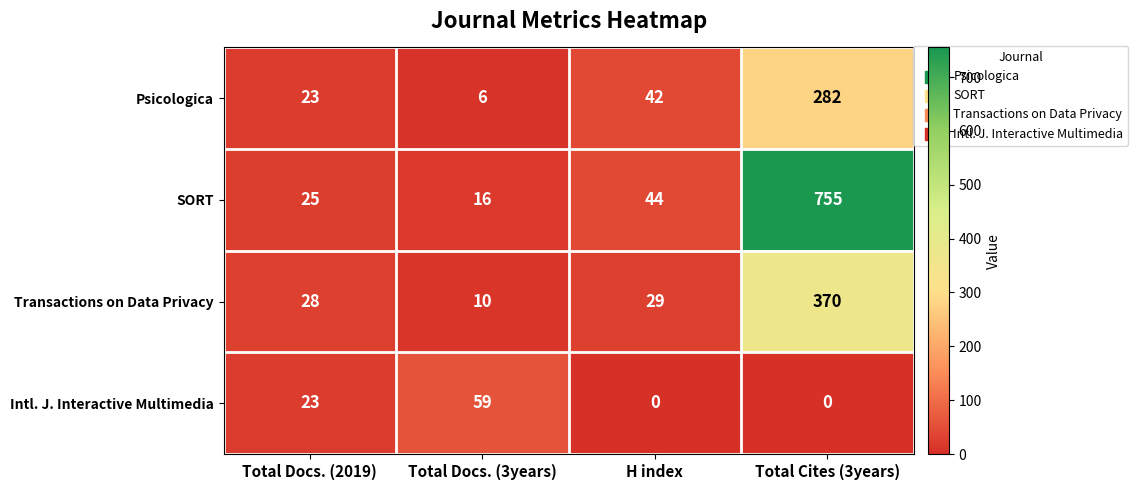

How many data points does each series have?

4